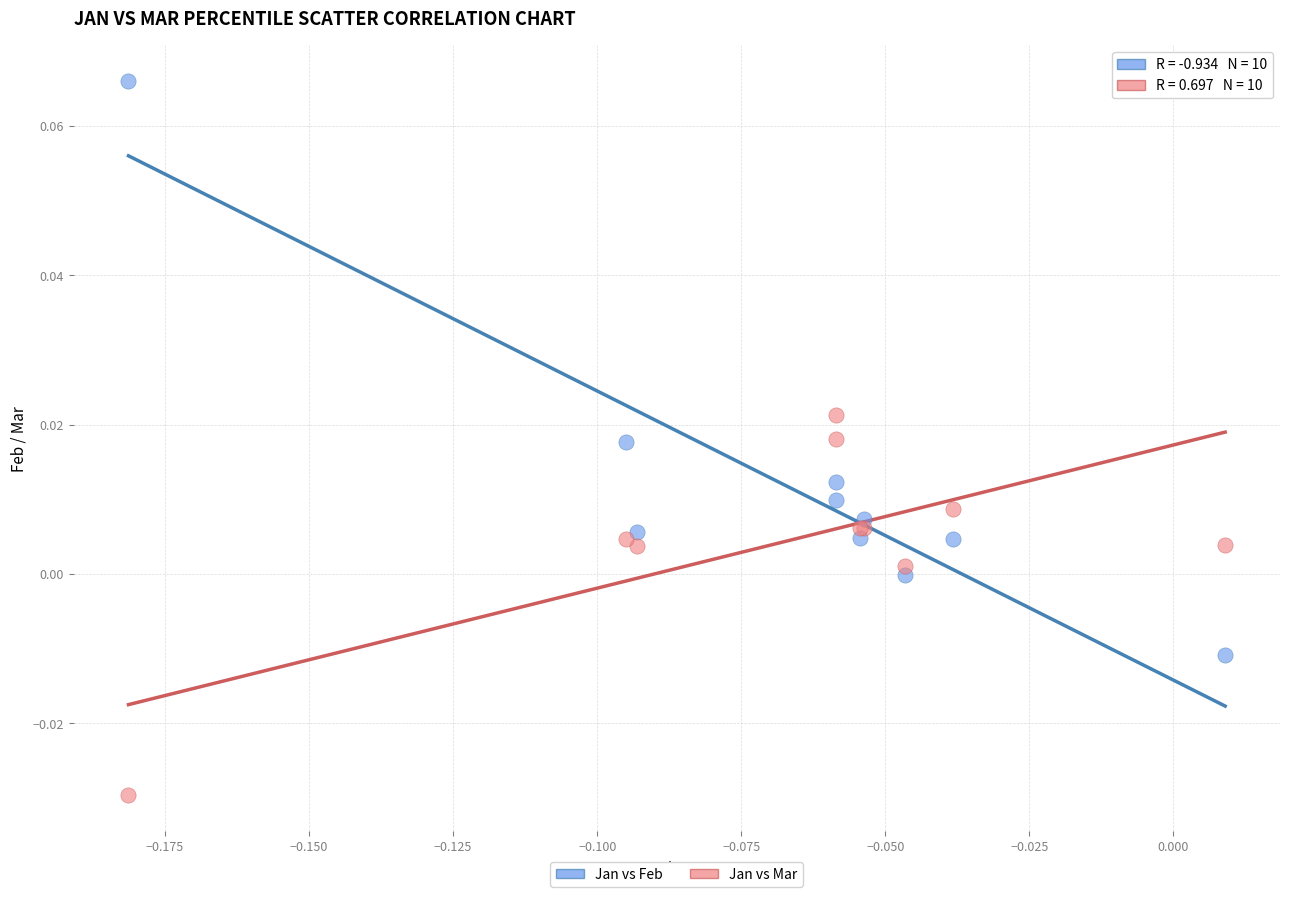

Which series reaches the maximum Y coordinate?

Jan vs Feb